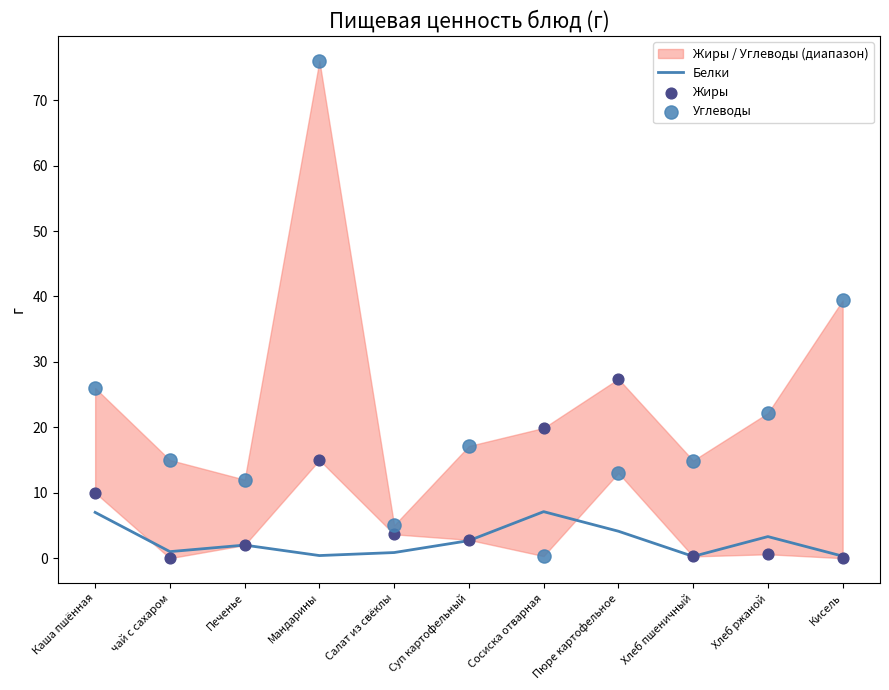

Which series reaches the minimum Y coordinate?

Жиры